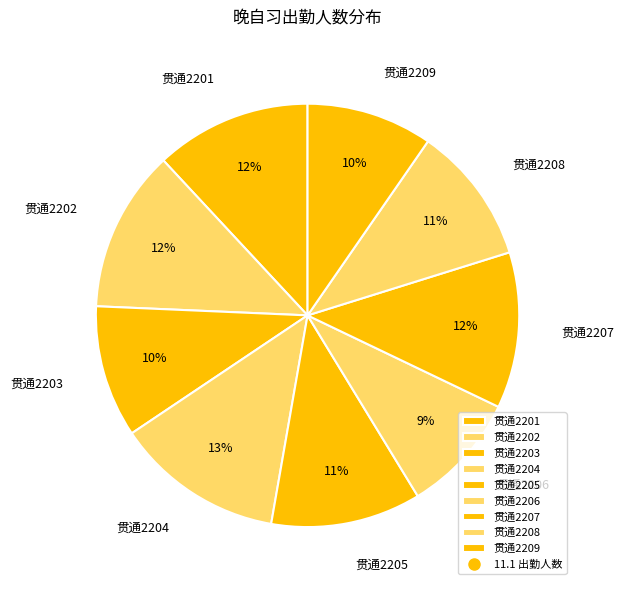

The 贯通2203 slice represents 10% of the pie. True or false?

True